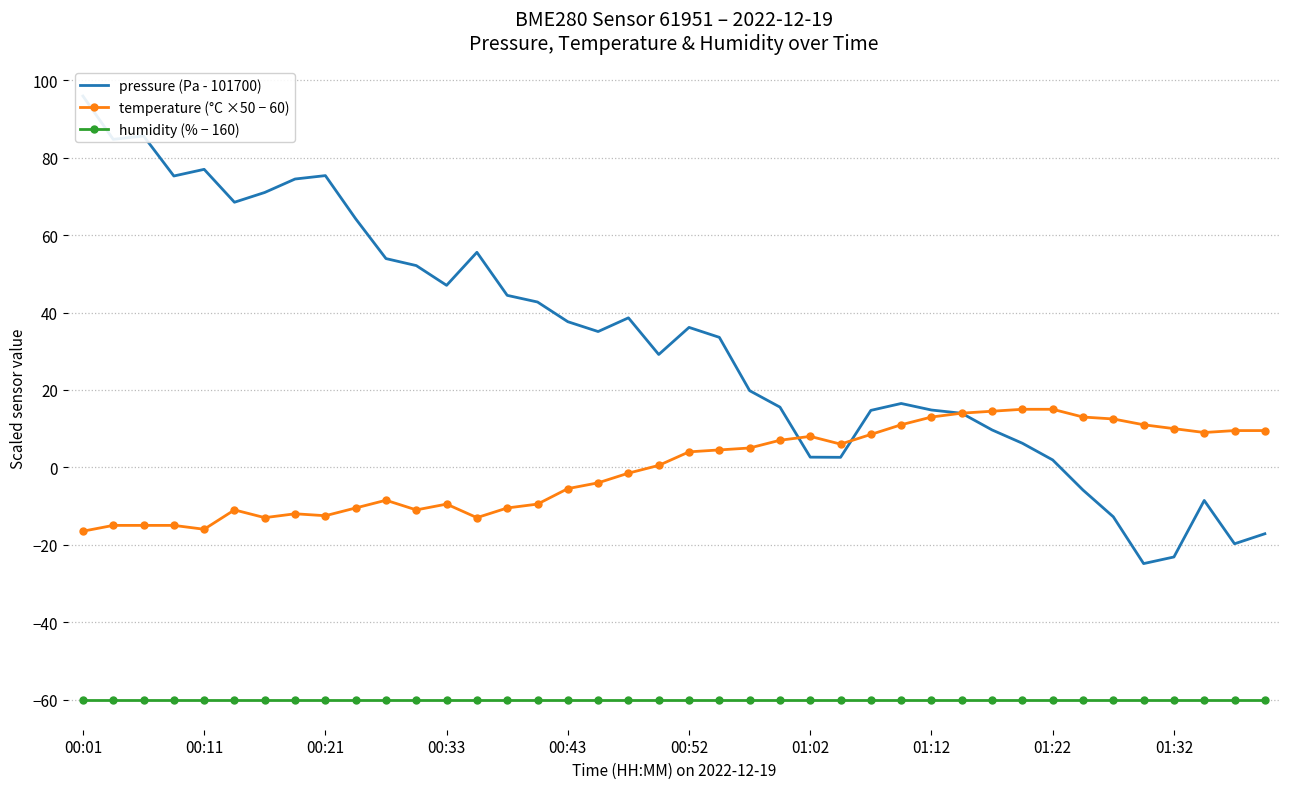

True or false: humidity (% − 160) and temperature (°C ×50 − 60) intersect in this chart.

False